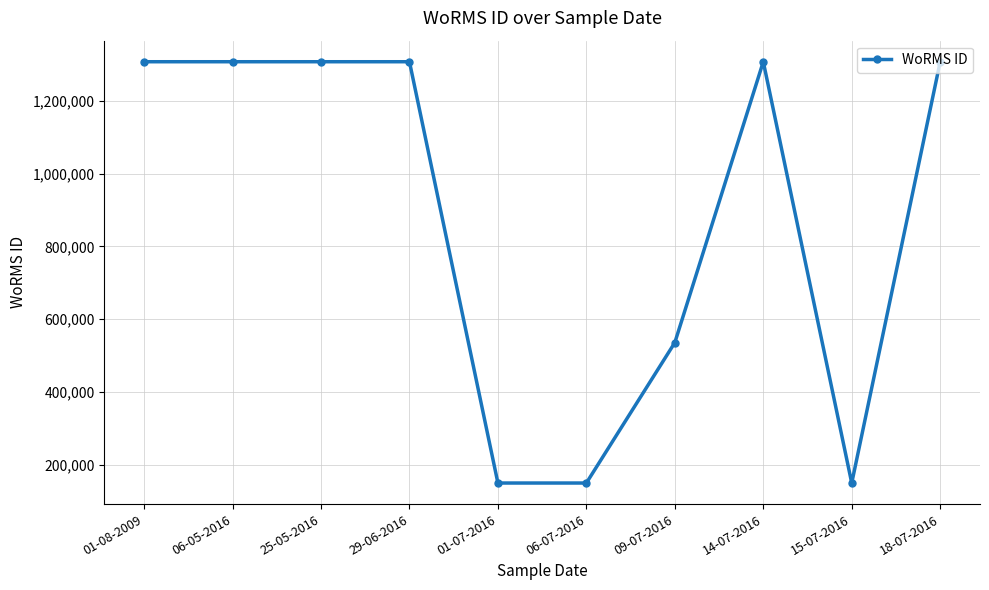

Reading left to right, what are all the values shown in this chart?

1307644.0	1307644.0	1307644.0	1307644.0	149151.0	149151.0	535315.3	1307644.0	149151.0	1307644.0